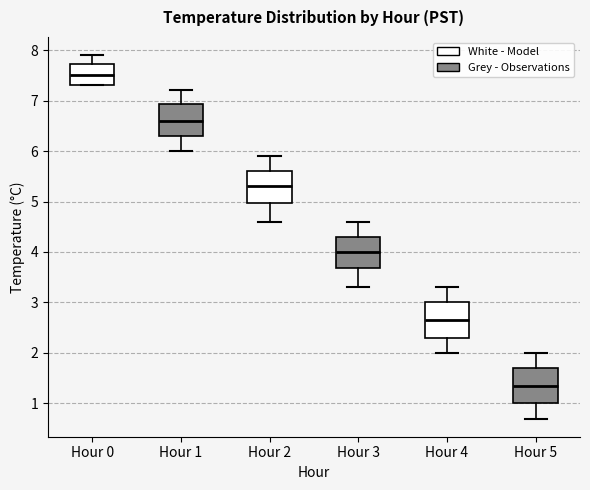

Which box has the highest median line?

Hour 0